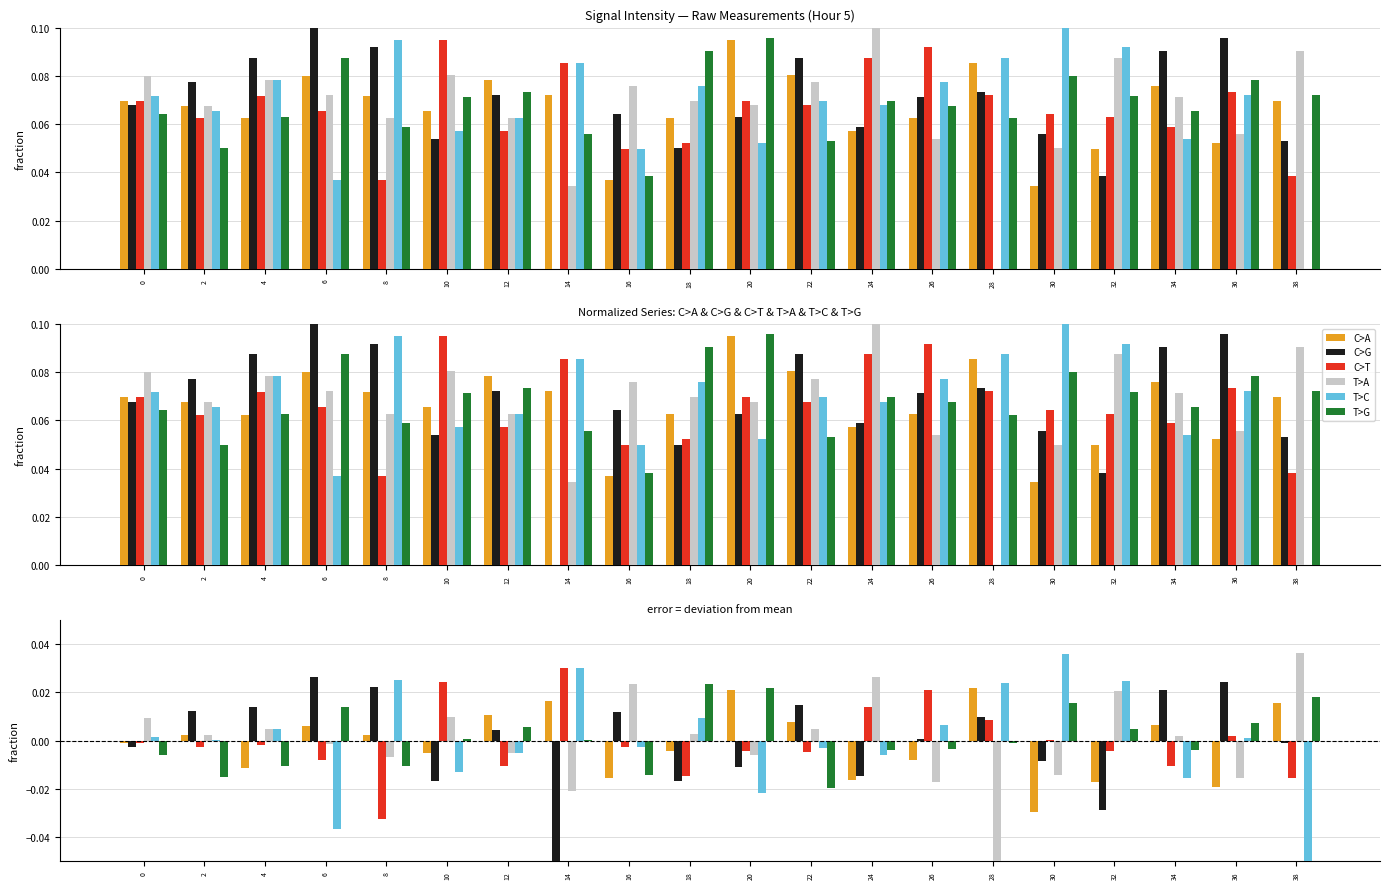

How many bars are there in each group?

6